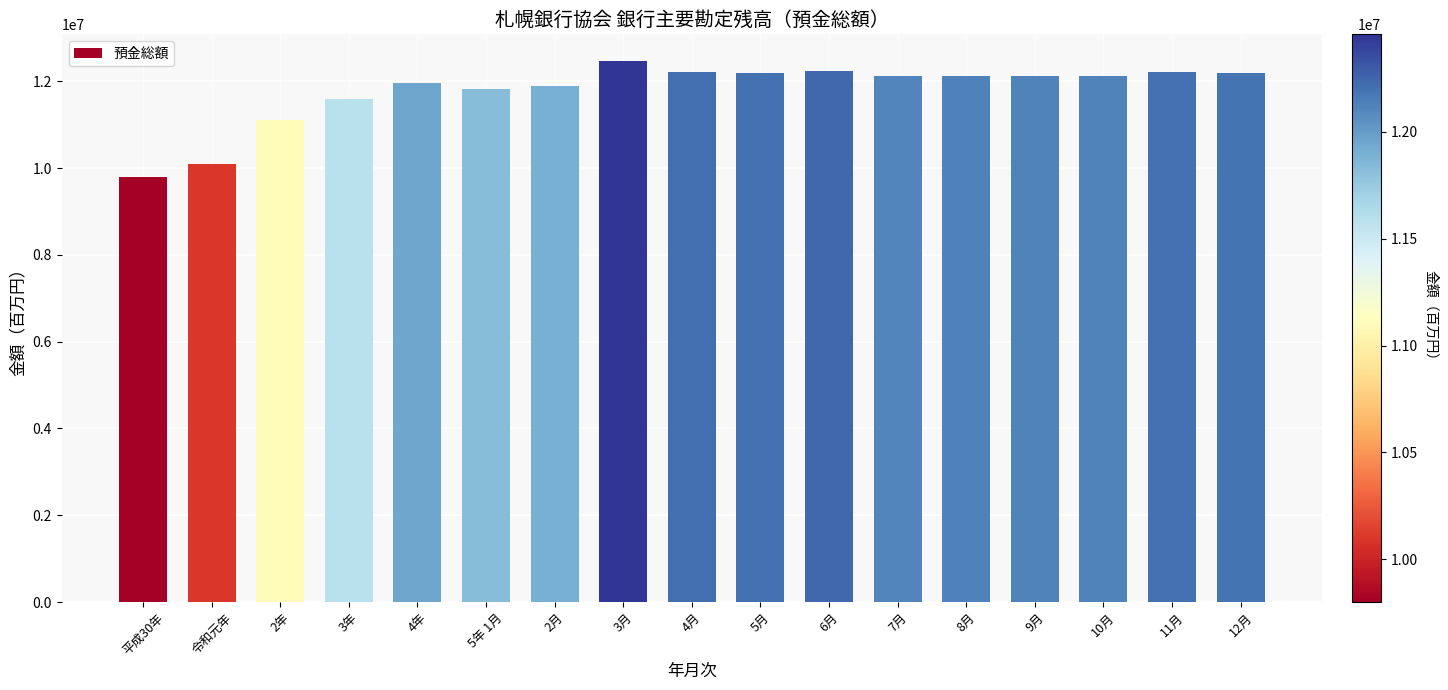

What is the value of the 13th bar from the left?

12130530